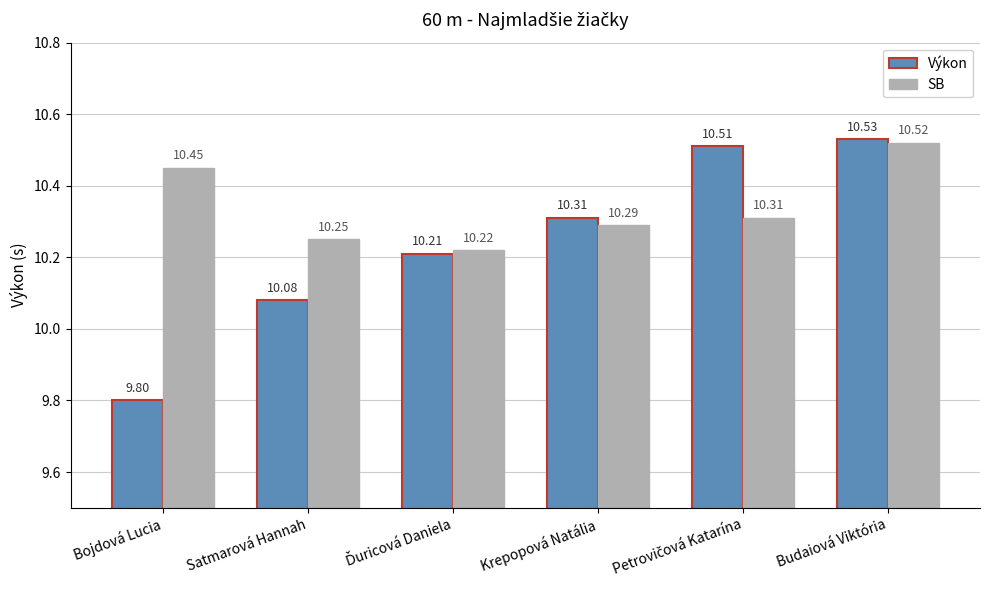

Between Satmarová Hannah and Krepopová Natália, which series saw the biggest shift?

Výkon